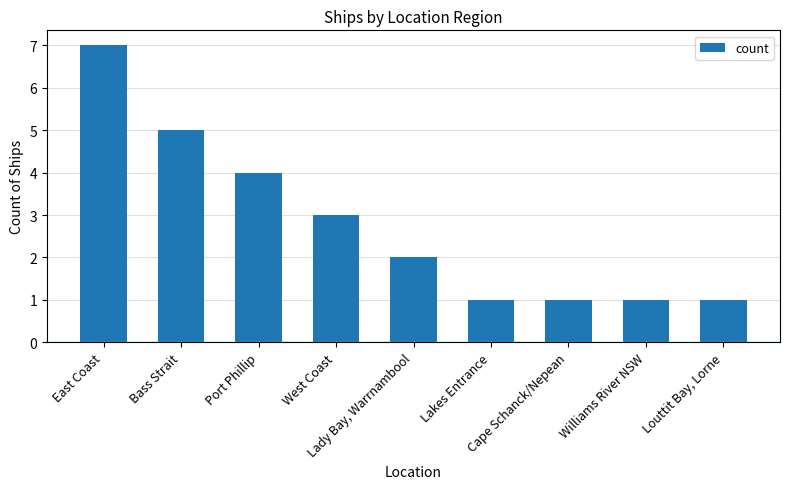

What is the smallest value displayed?

1